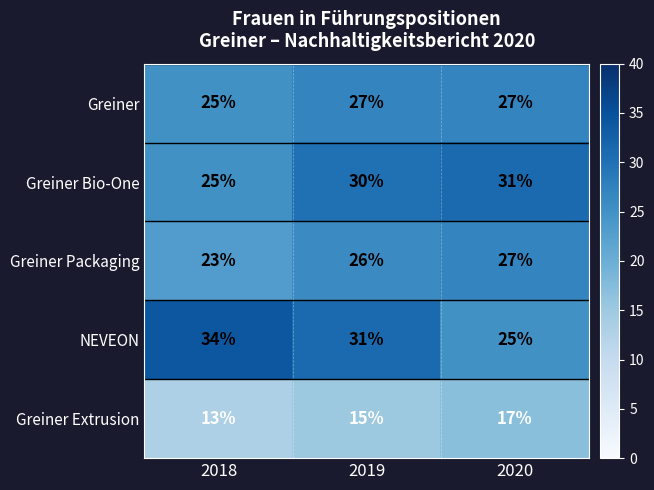

The Greiner Extrusion series shows 4 at 2018. True or false?

False